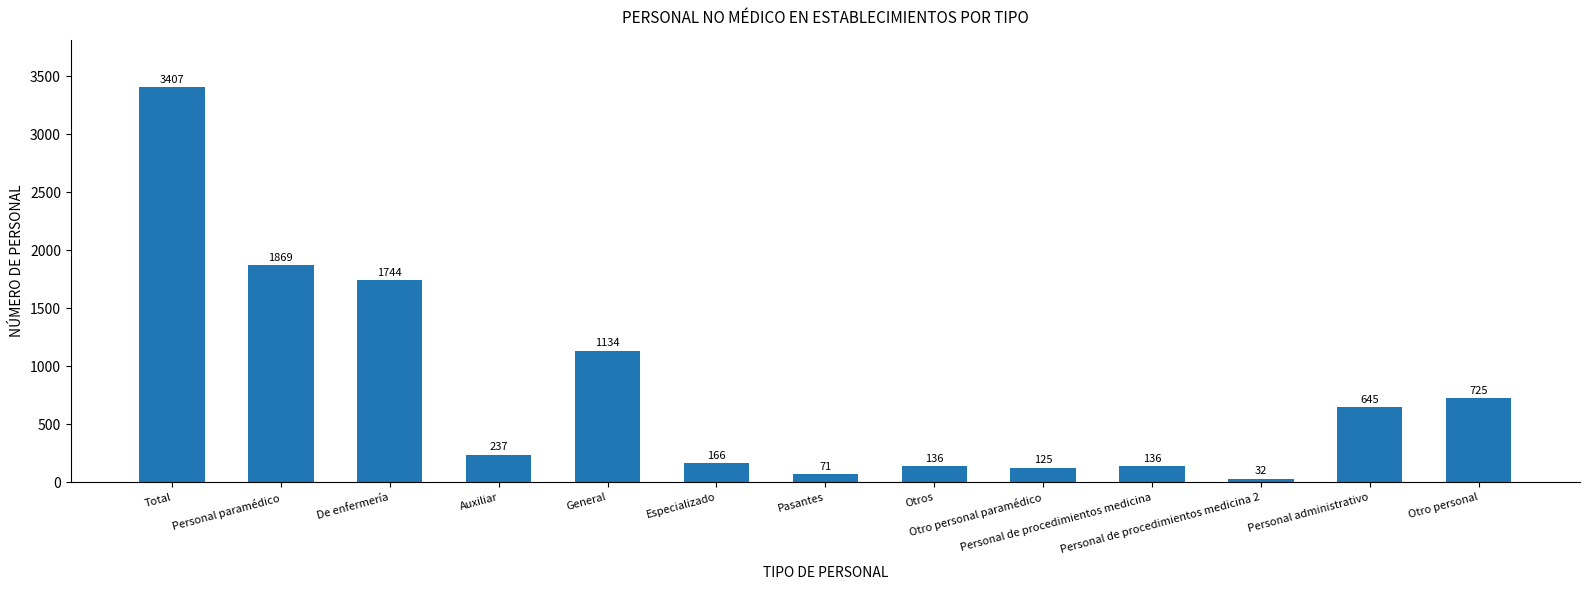

Are the bars horizontal?

No